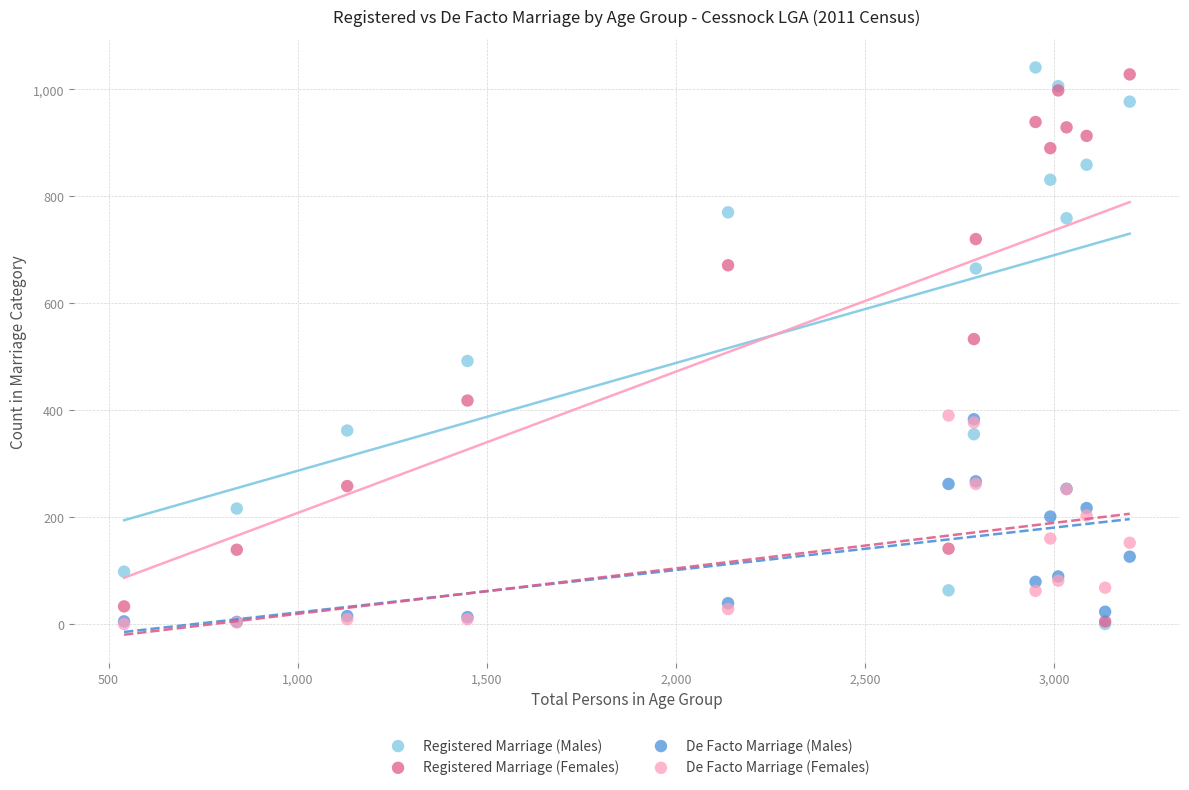

What are all the series names shown in the legend?

Registered Marriage (Males), Registered Marriage (Females), De Facto Marriage (Males), De Facto Marriage (Females)